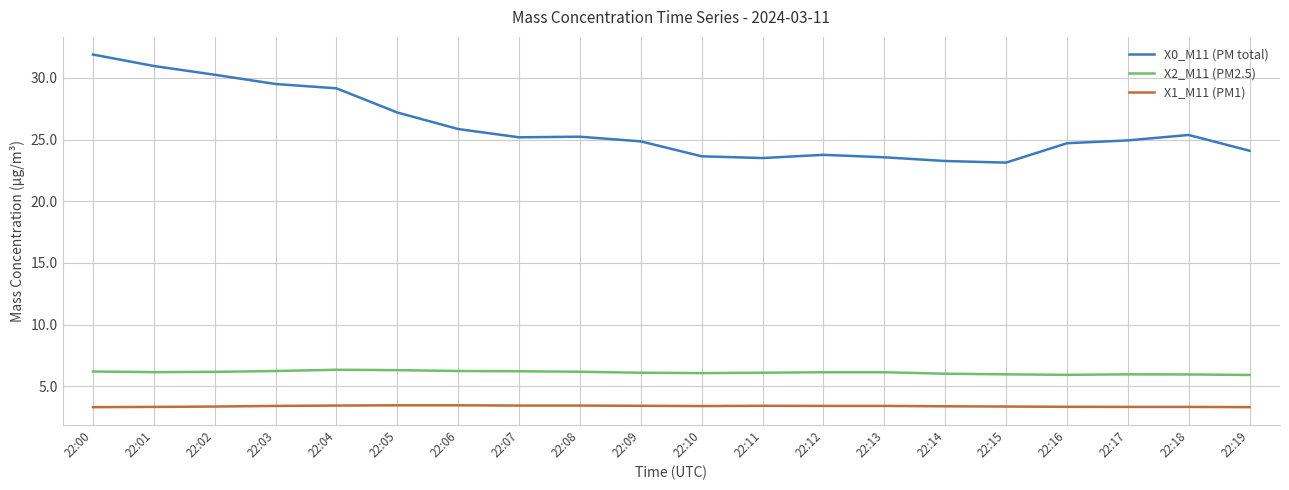

Which series has the largest total across all categories?

X0_M11 (PM total)